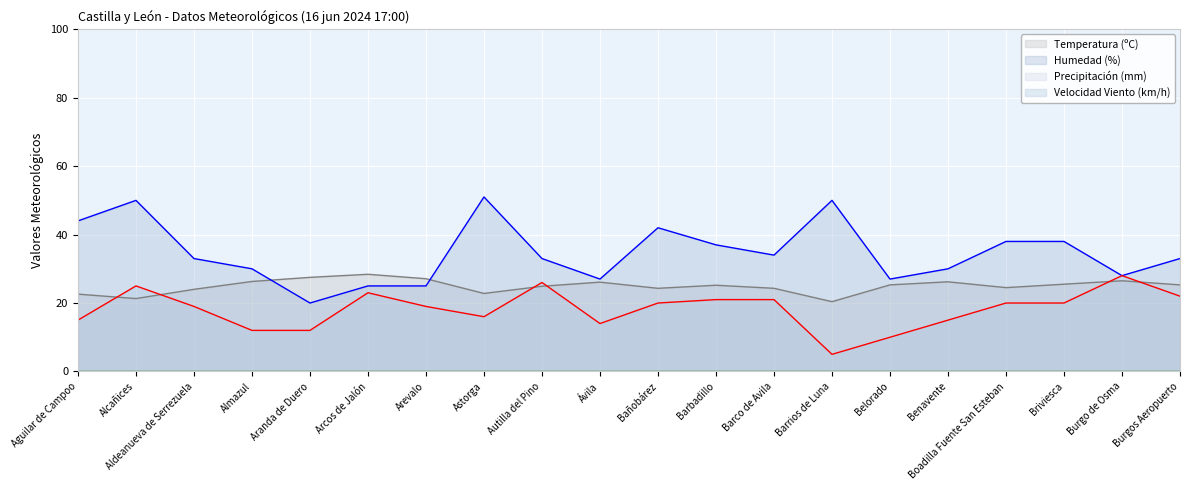

How many values in the Velocidad Viento (km/h) series exceed 20?

7